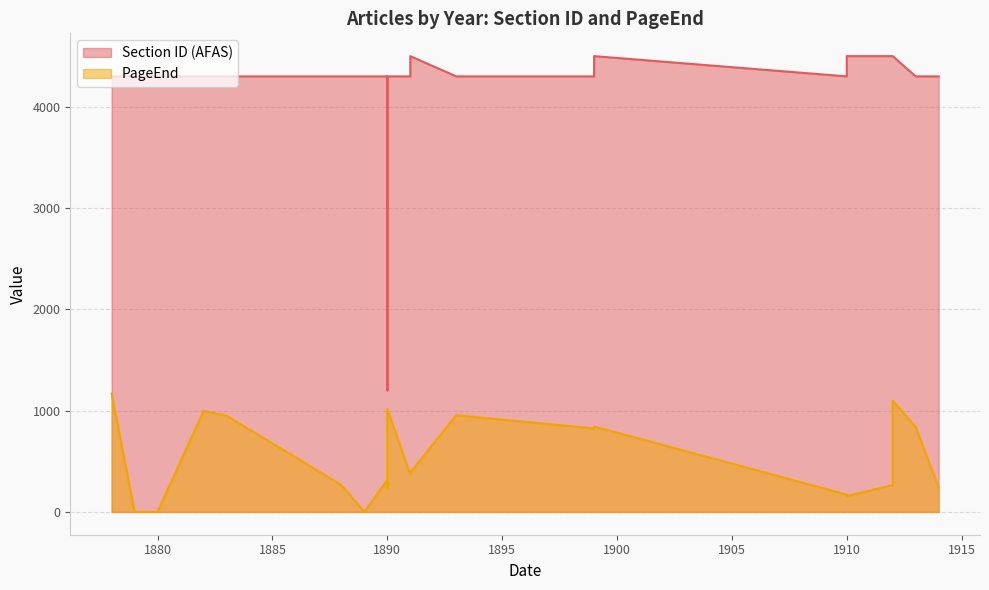

Which series changed the most between 1914 and 1888?

PageEnd